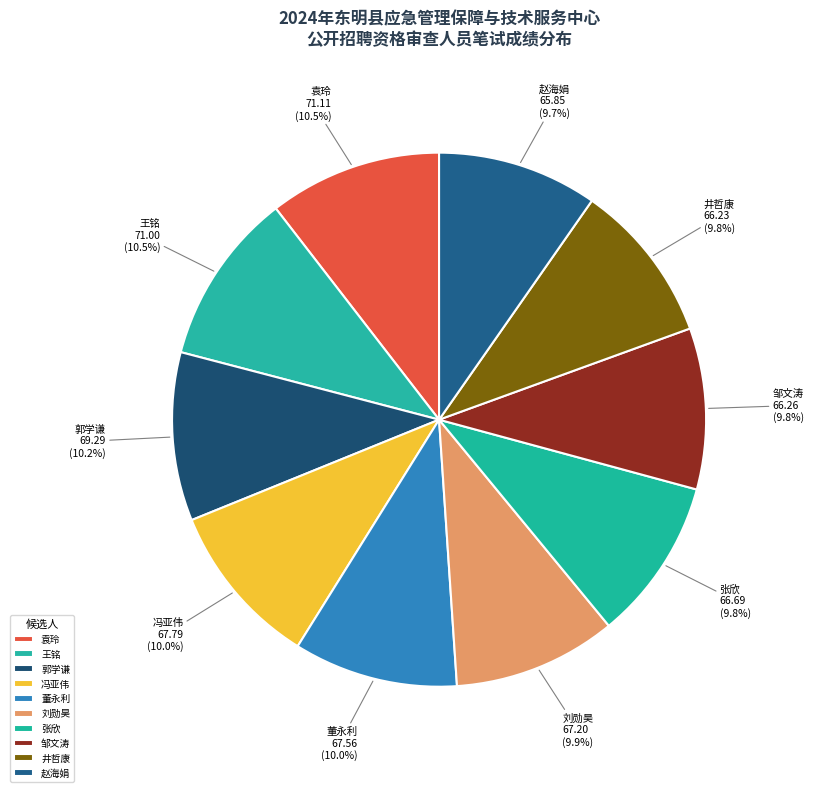

To the nearest percent, what is the average slice percentage?

10%